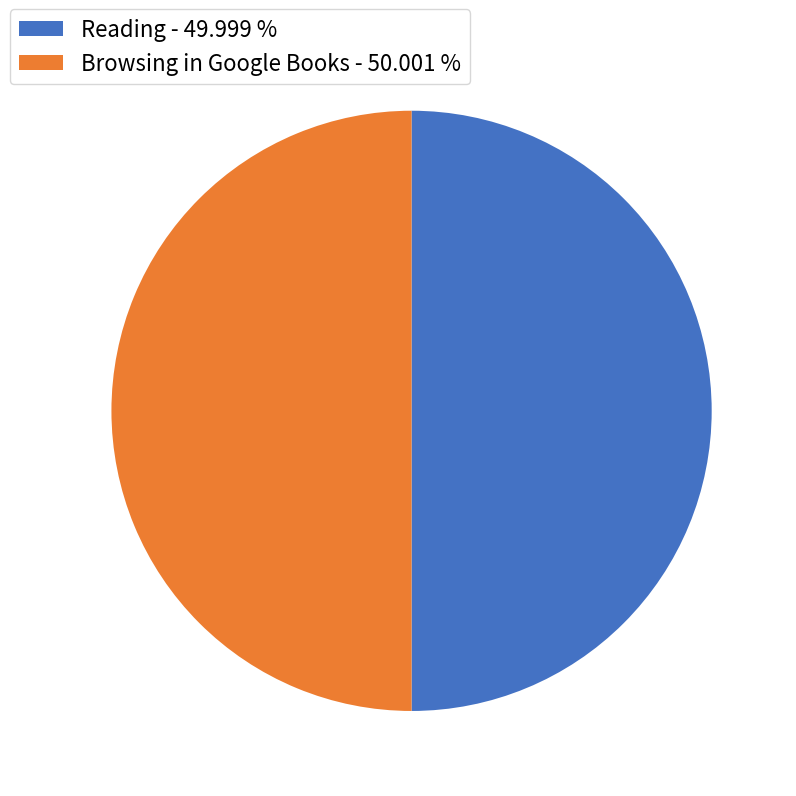

Is the sum of Reading - 49.999 % and Browsing in Google Books - 50.001 % greater than half?

Yes